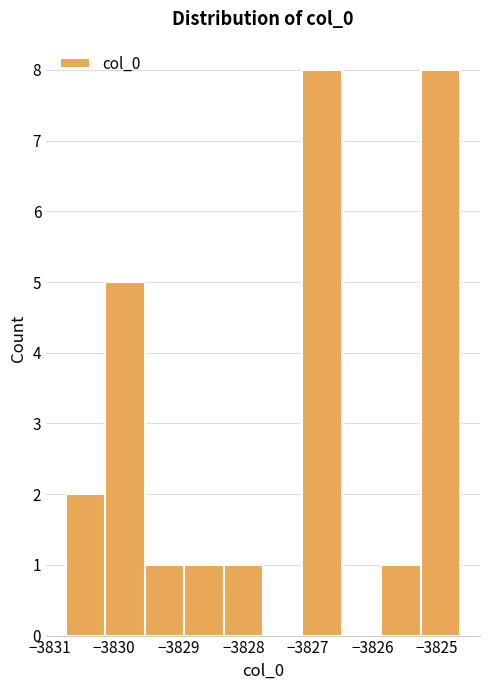

What is the height of the bar covering -3825.9 to -3825.3 on the x-axis? Neither the bar edges nor the heights are printed on the chart, so give them approximately, as read against the axes.

1